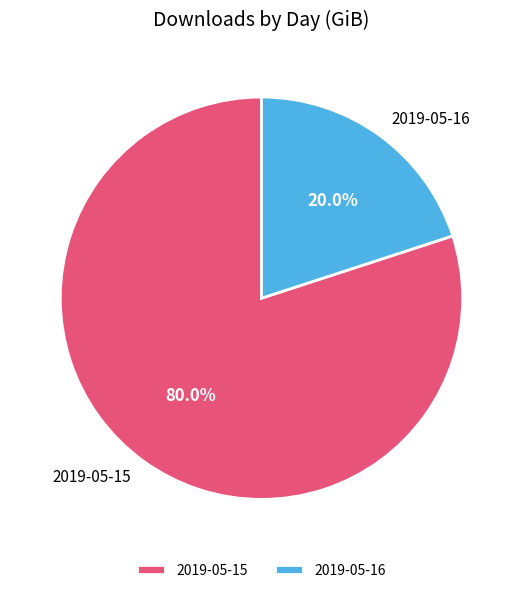

True or false: 2019-05-16 accounts for 30% of the total.

False